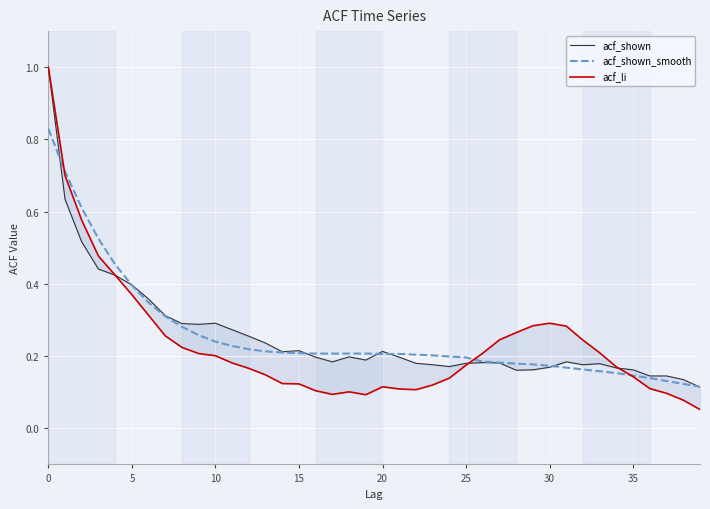

At which category does the chart reach its minimum across all series?

39